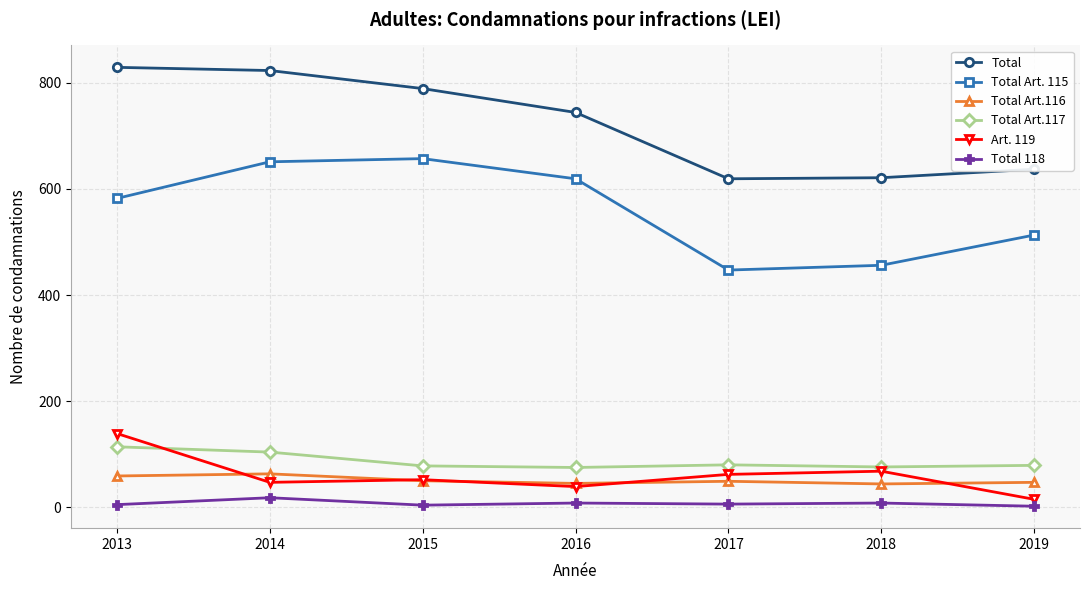

Which series ends up on top after the final intersection of Art. 119 and Total Art.116?

Total Art.116